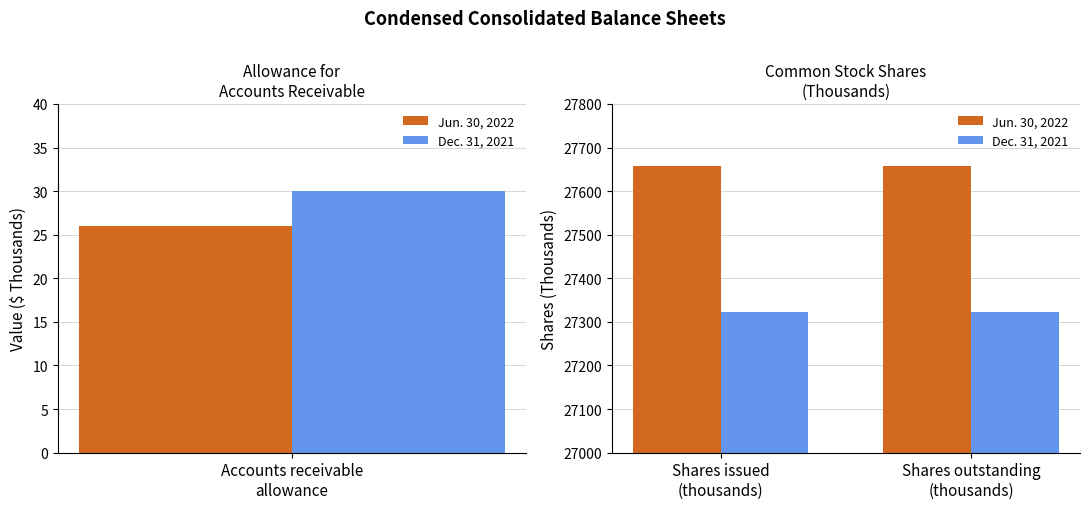

What is the value of the Dec. 31, 2021 bar at the 2nd from the left?

27323